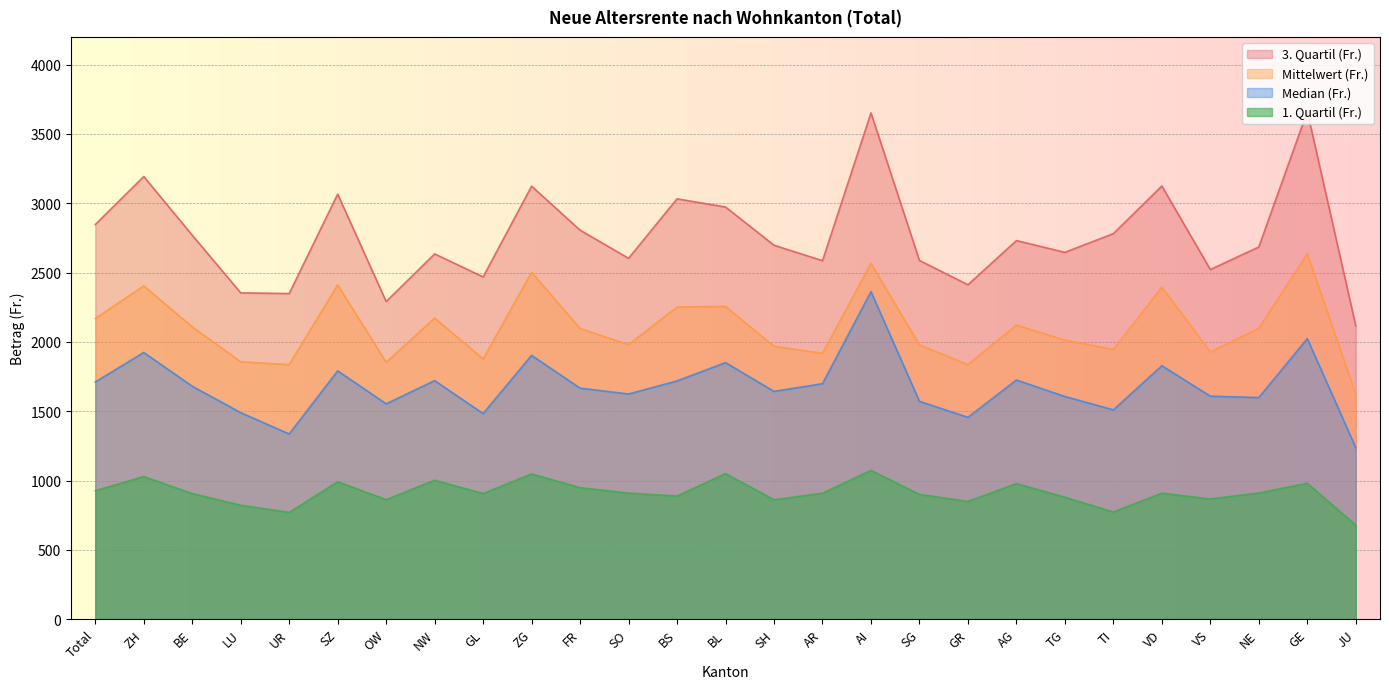

At which label does 3. Quartil (Fr.) reach its peak?

GE